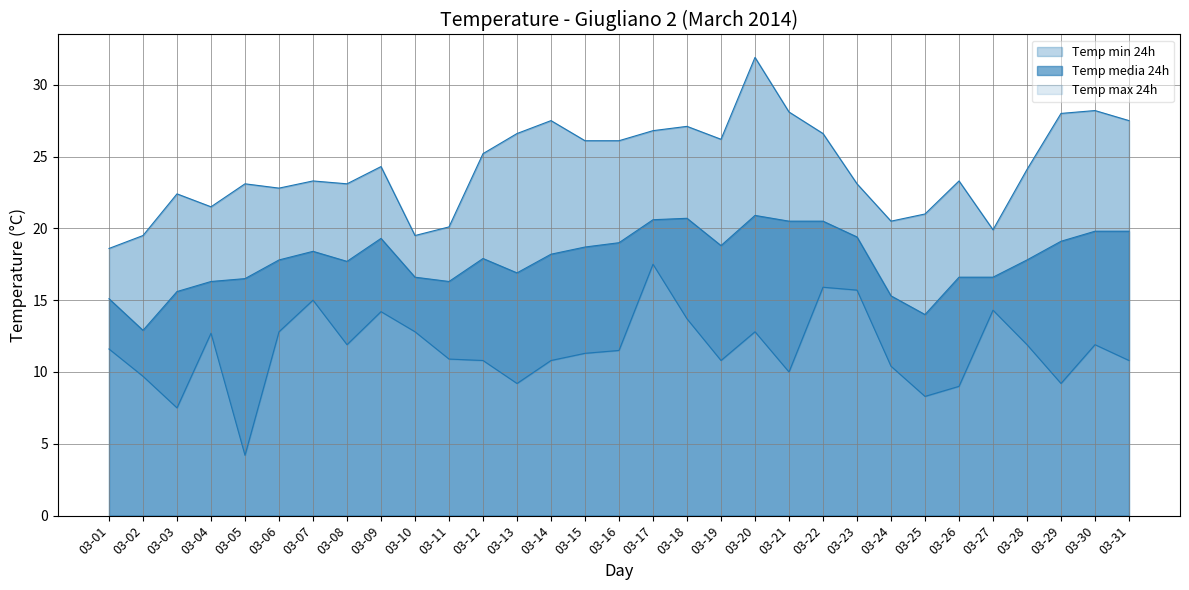

What is the value of the Temp media 24h point at the 18th from the left?

20.7